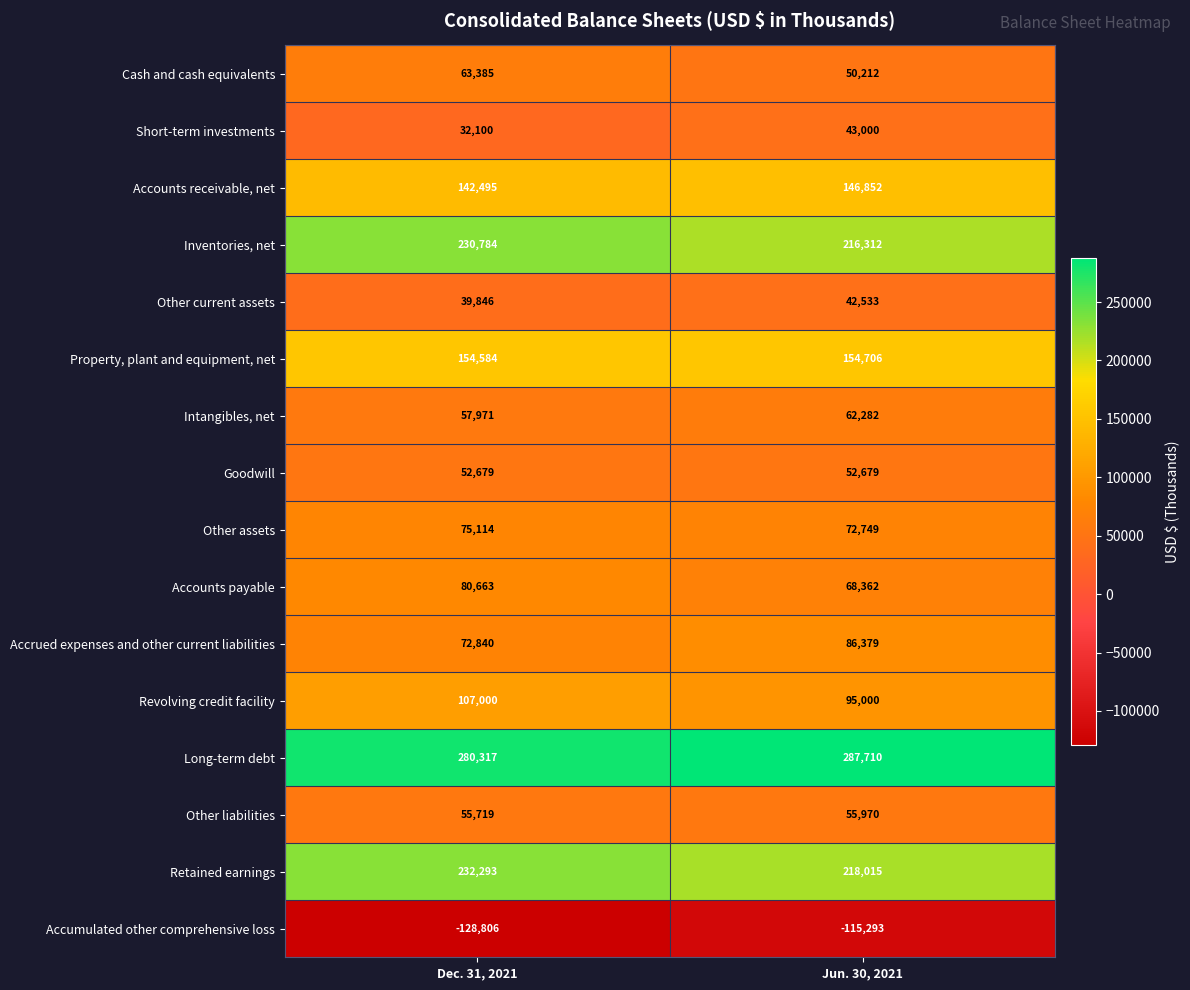

What is the sum of the Accounts receivable, net values at Jun. 30, 2021 and Dec. 31, 2021?

289347